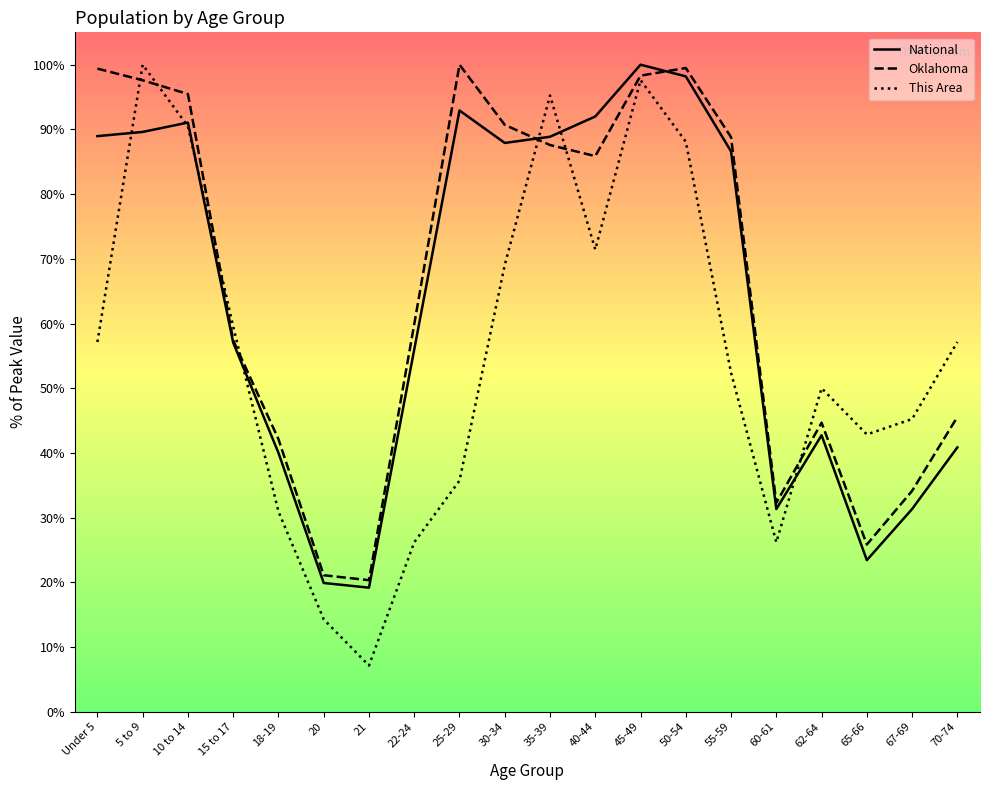

Which series has the largest total across all categories?

Oklahoma